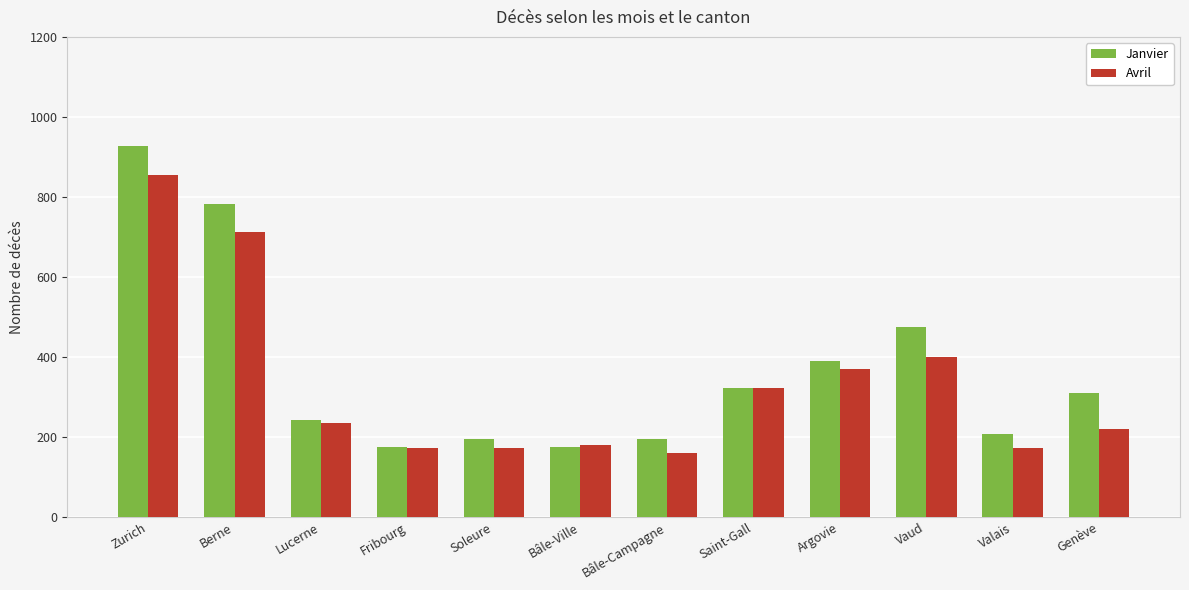

What is the difference between the Janvier values at Valais and Fribourg?

33